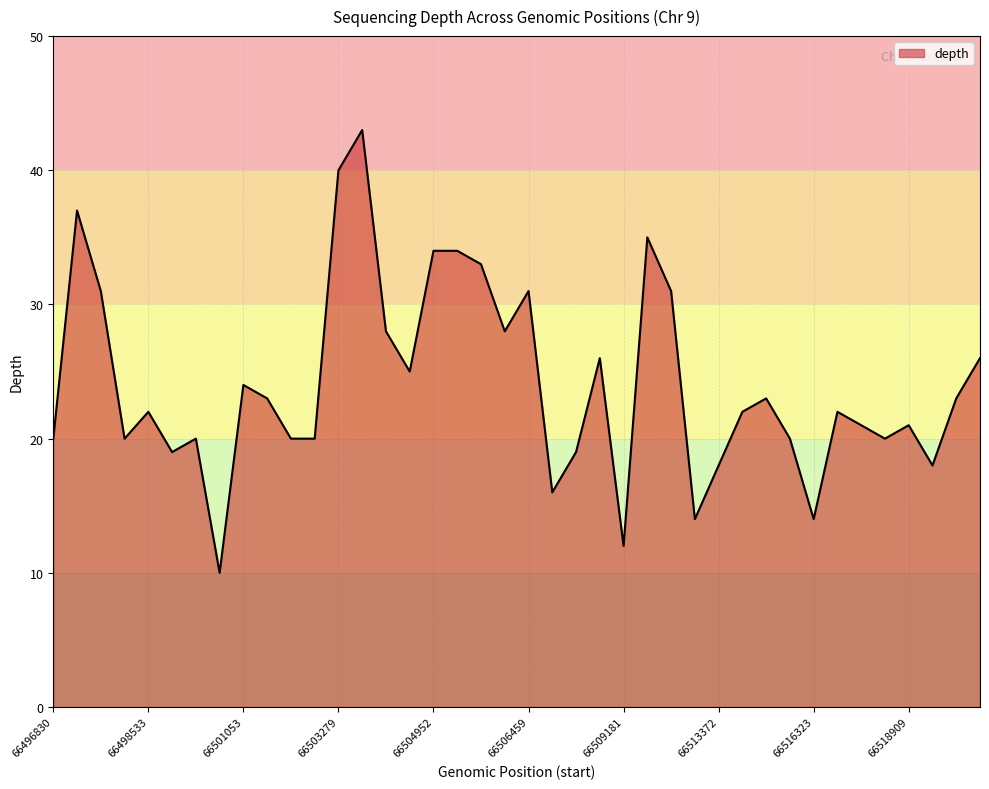

What is the difference between the maximum and minimum values?

33